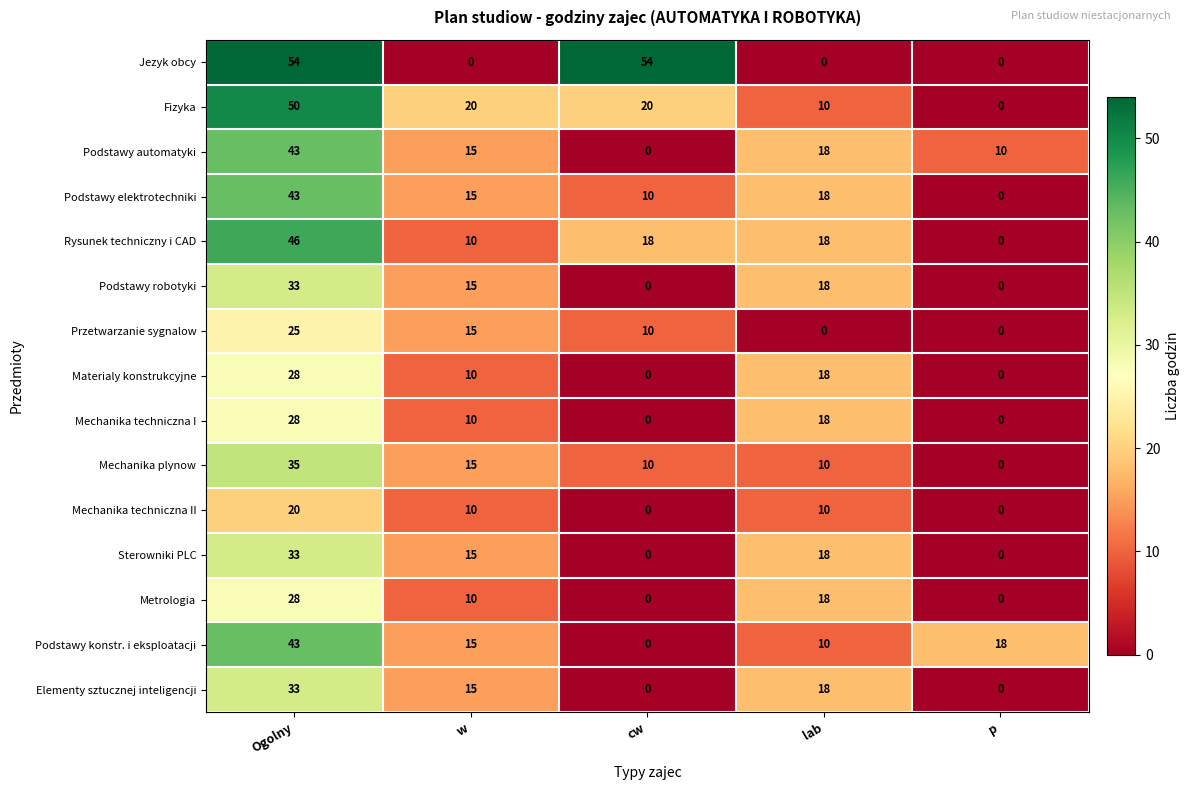

What is the difference between the second highest and minimum values in the Przetwarzanie sygnalow series?

15